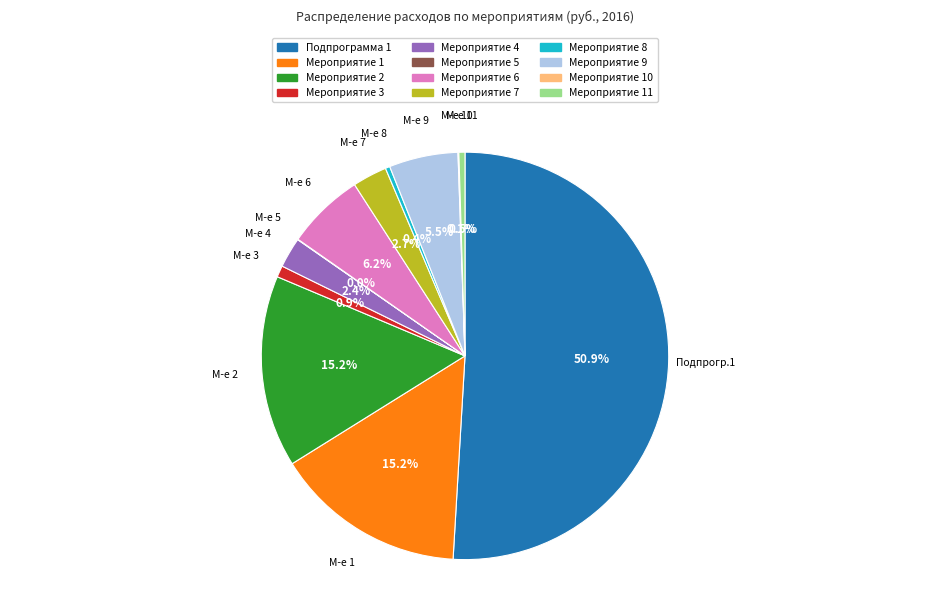

Which category has the biggest portion of the pie?

Подпрограмма 1